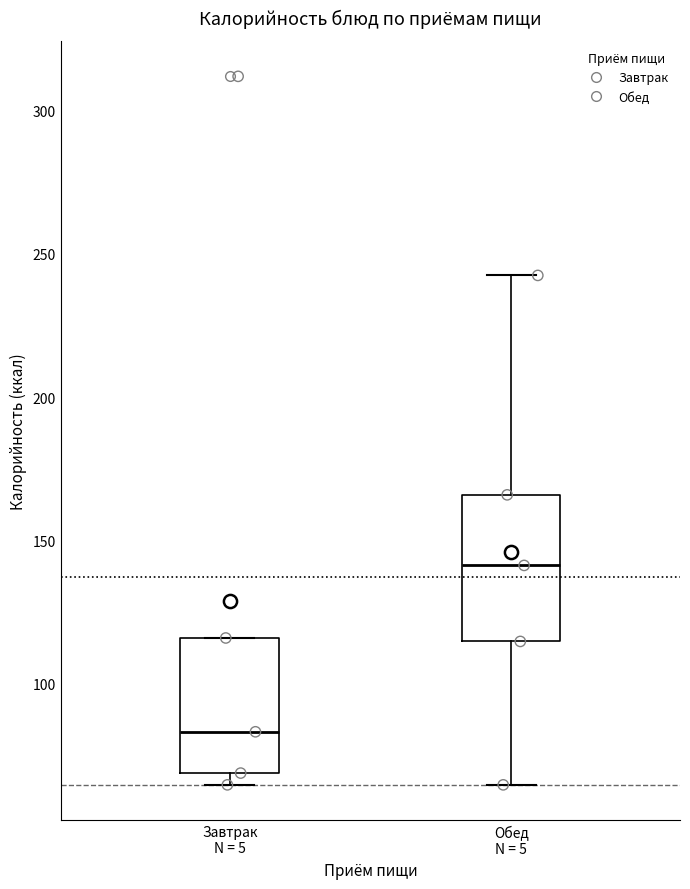

Where is the lower edge of the box for Завтрак N = 5 on the y-axis? The values are not printed on the chart, so give them approximately, as read against the axis.

70